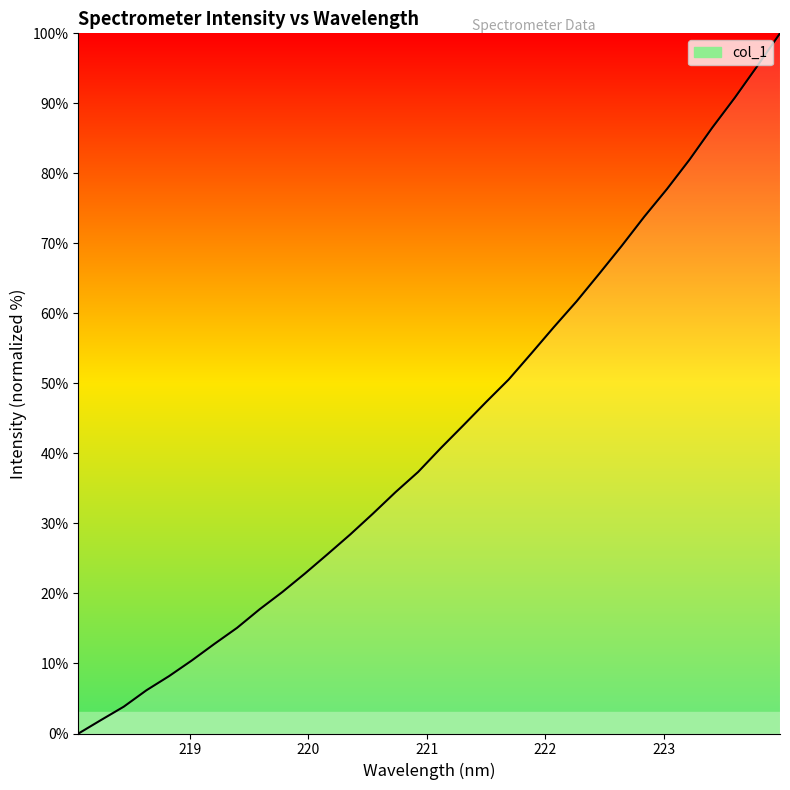

What is the maximum value shown in the chart?

100.0